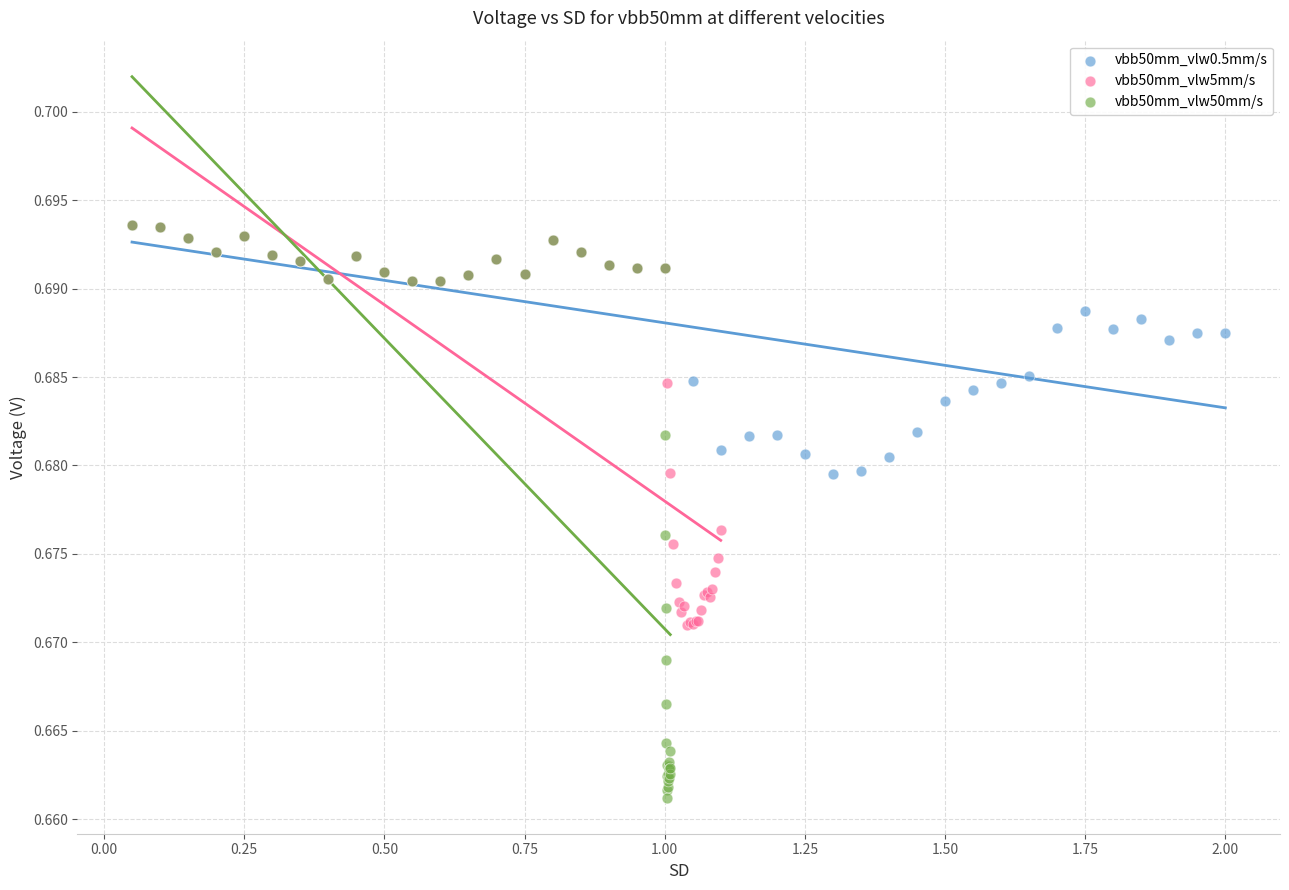

Which series has the largest Y range (max minus min)?

vbb50mm_vlw50mm/s